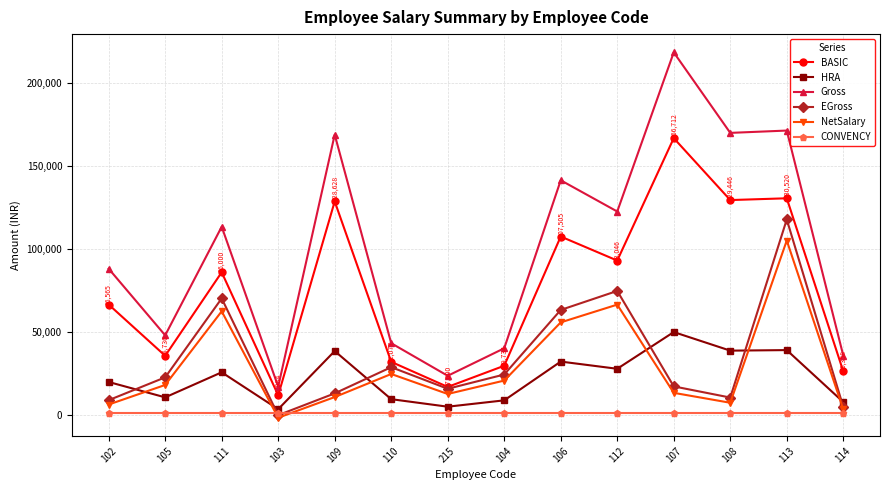

What is the value of the NetSalary point at the 4th from the left?

-1533